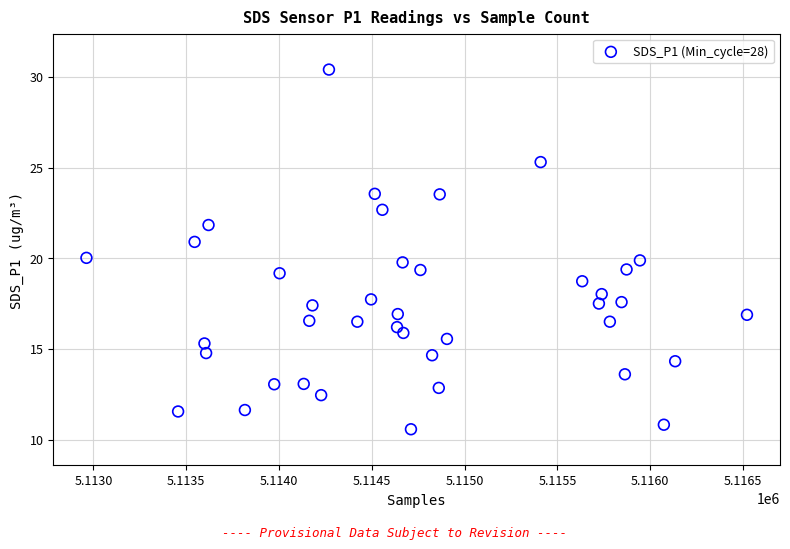

What is the range of X values (max minus min)?

3560.0